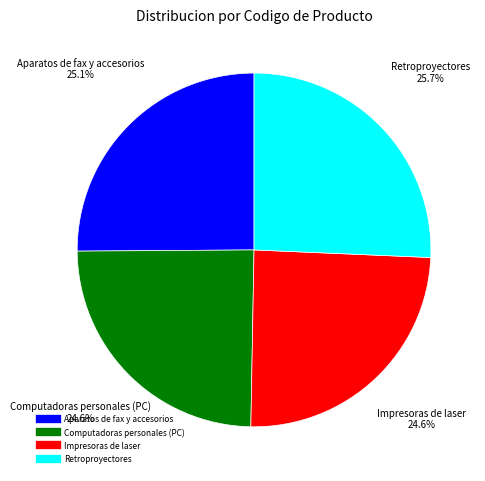

What percentage do Computadoras personales (PC) and Impresoras de laser together represent?

49.2%